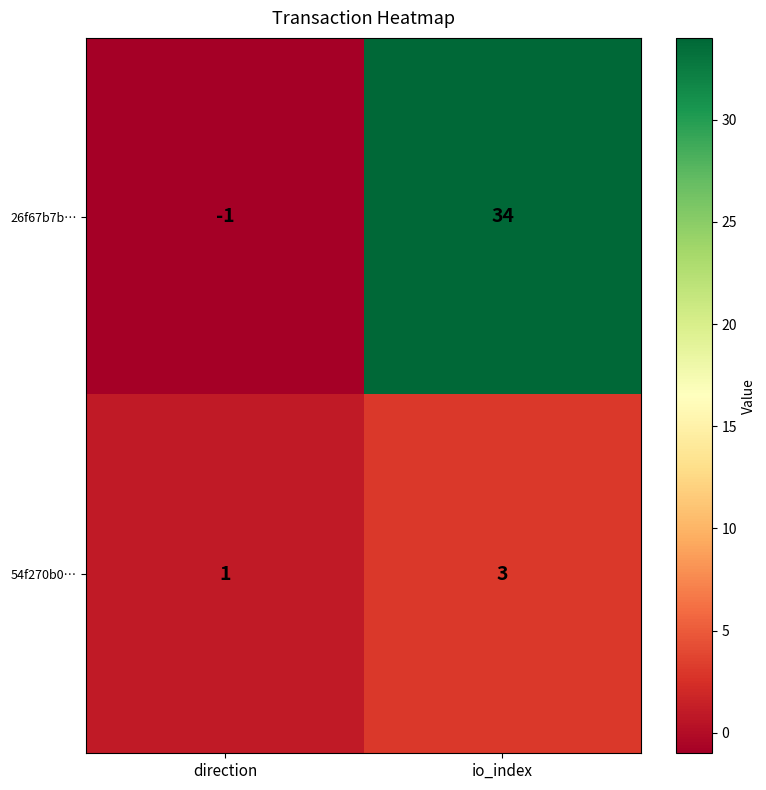

Rank the series at io_index from highest to lowest value.

26f67b7b…, 54f270b0…